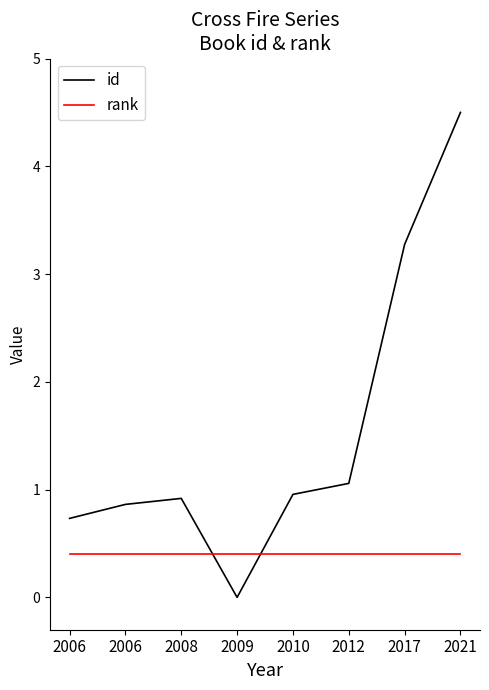

True or false: id and rank intersect in this chart.

True